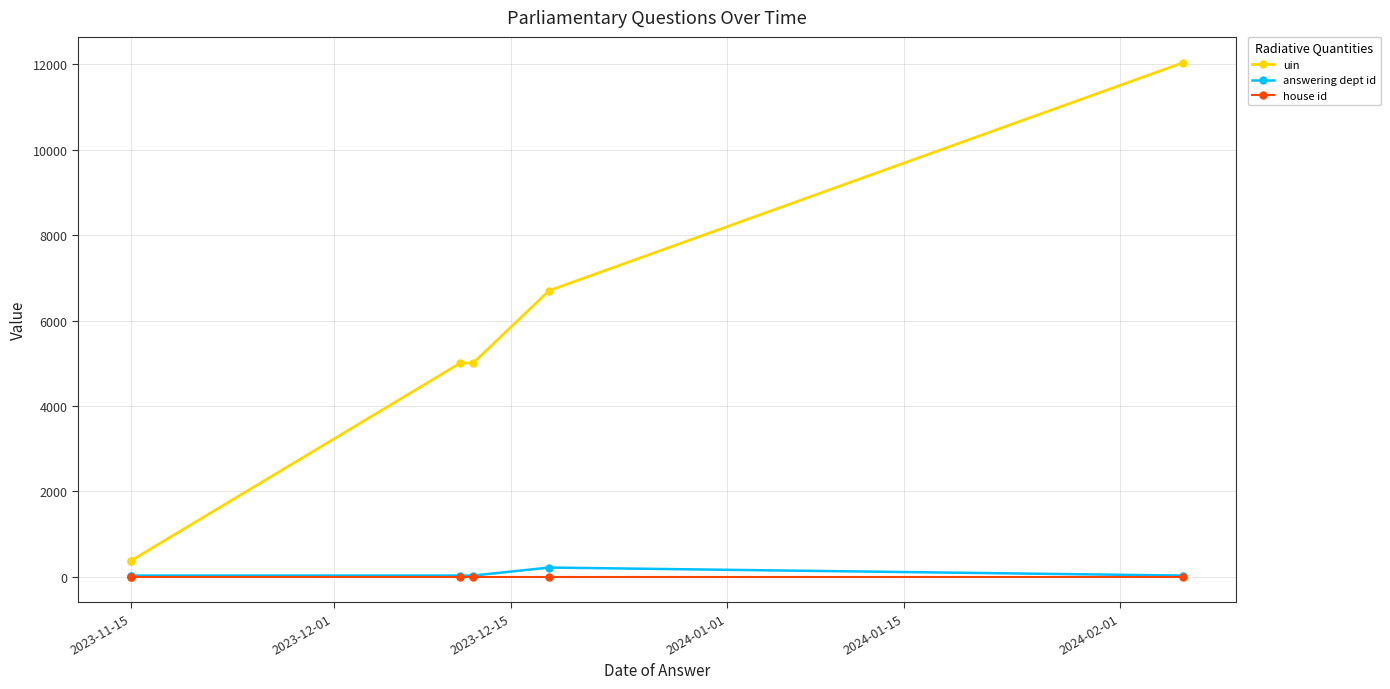

What is the difference between the maximum and minimum values in the answering dept id series?

188